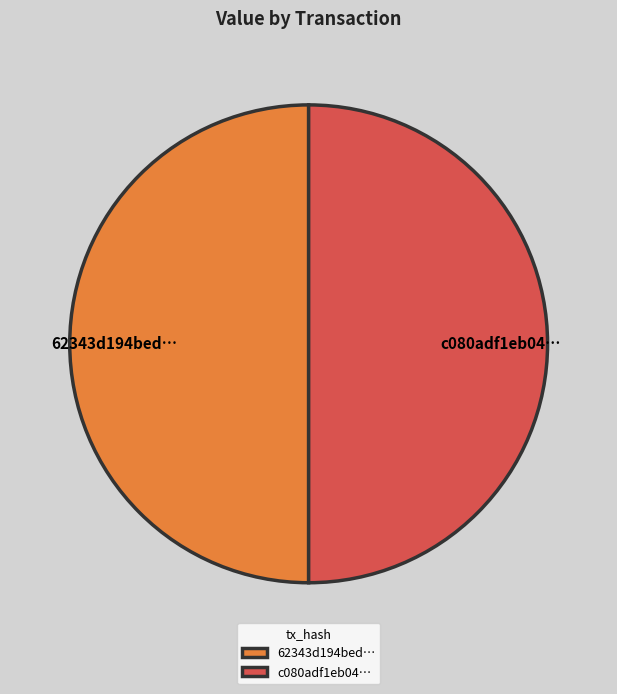

Approximately how many times larger is the value at c080adf1eb04… compared to 62343d194bed…?

1.0